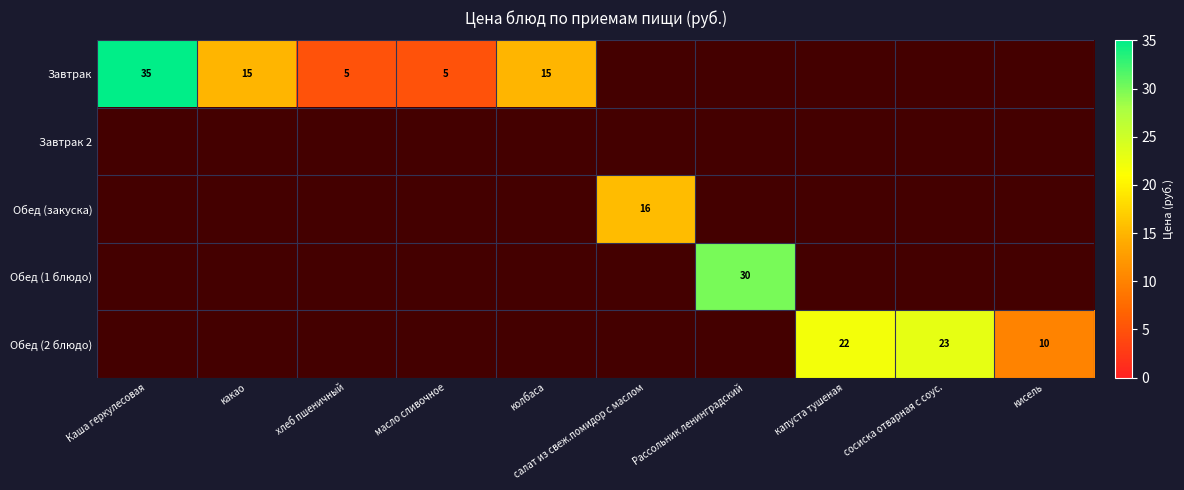

The Завтрак series shows 0.0 at салат из свеж.помидор с маслом. True or false?

True